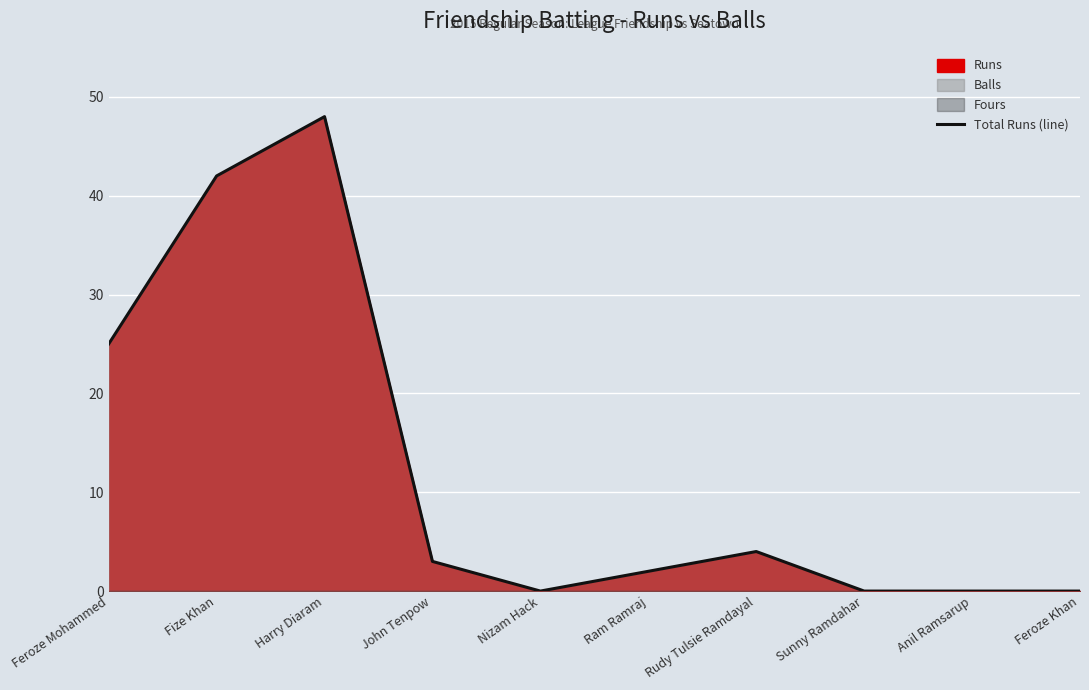

The value at Sunny Ramdahar is 0. True or false?

True